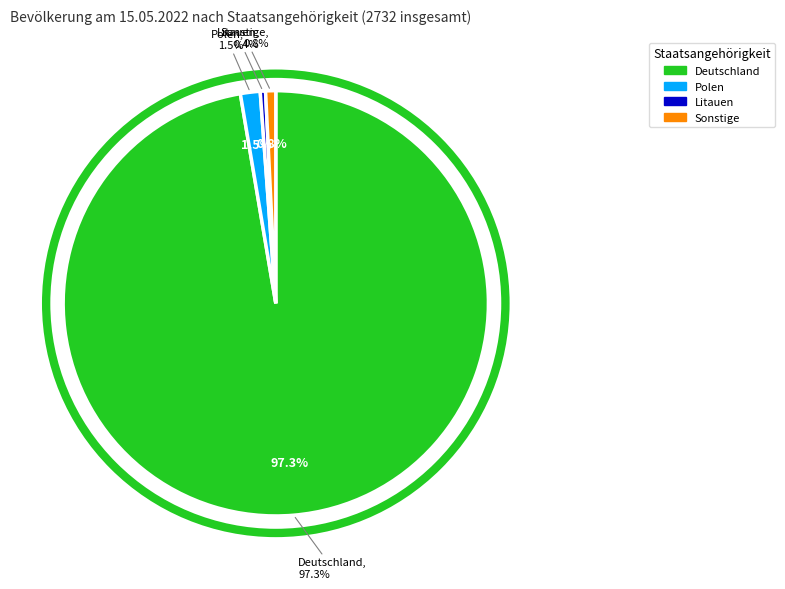

Is Deutschland the majority of the pie?

Yes